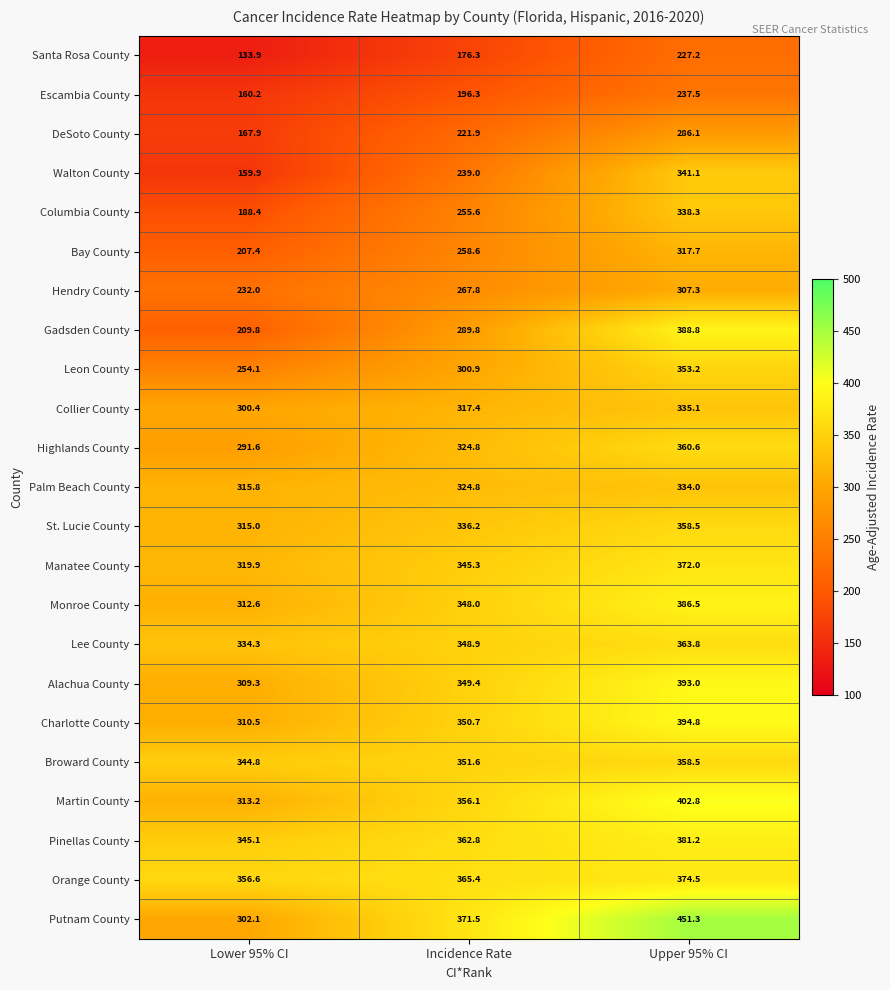

Rank the series at Lower 95% CI from lowest to highest value.

Santa Rosa County, Walton County, Escambia County, DeSoto County, Columbia County, Bay County, Gadsden County, Hendry County, Leon County, Highlands County, Collier County, Putnam County, Alachua County, Charlotte County, Monroe County, Martin County, St. Lucie County, Palm Beach County, Manatee County, Lee County, Broward County, Pinellas County, Orange County